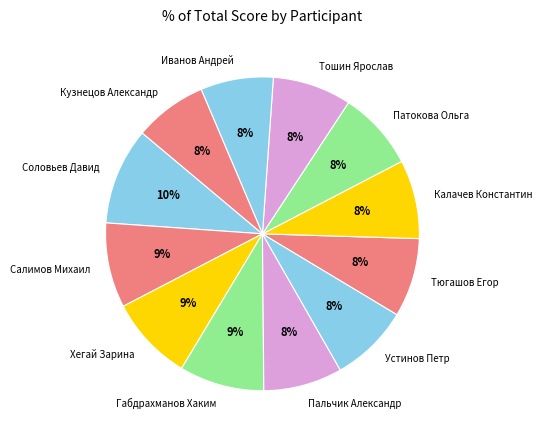

Which slice is the largest?

Соловьев Давид